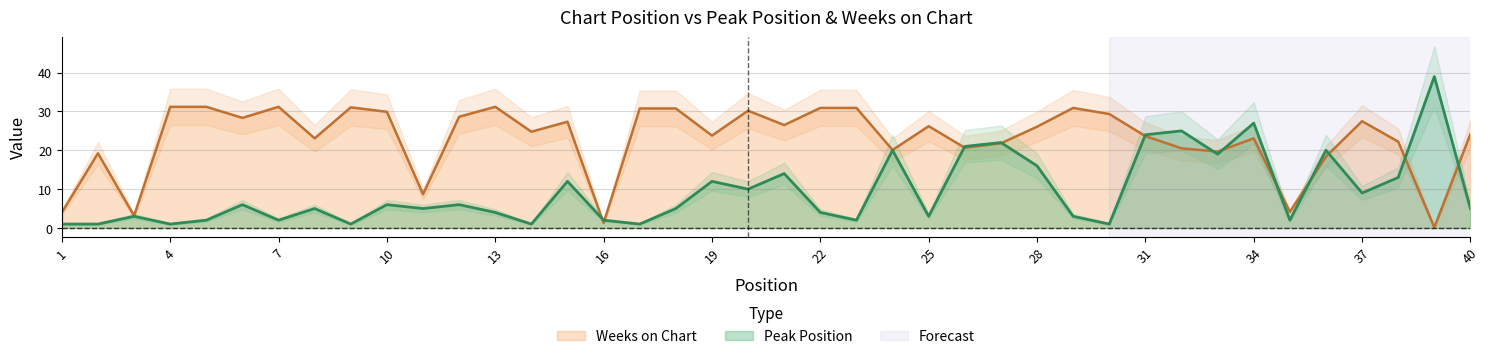

What are all the series names shown in the legend?

Peak Position, Weeks on Chart